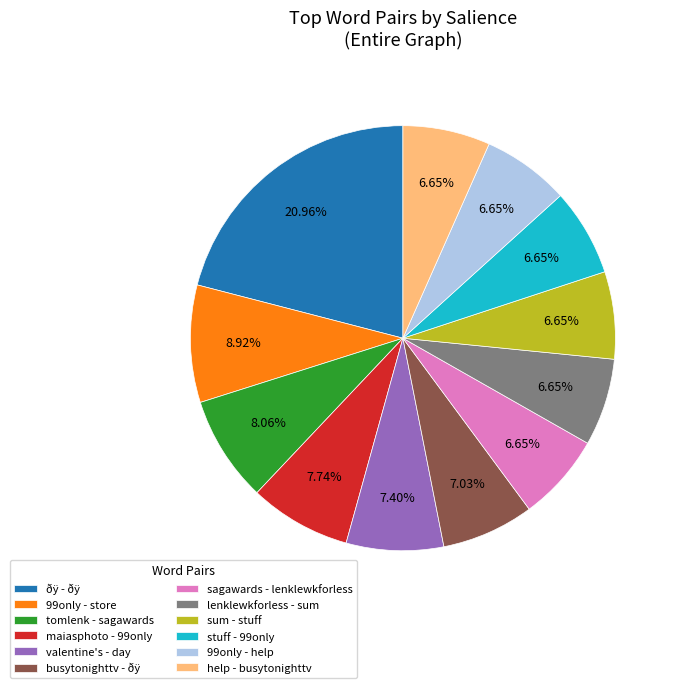

Does help - busytonighttv account for over 50% of the chart?

No